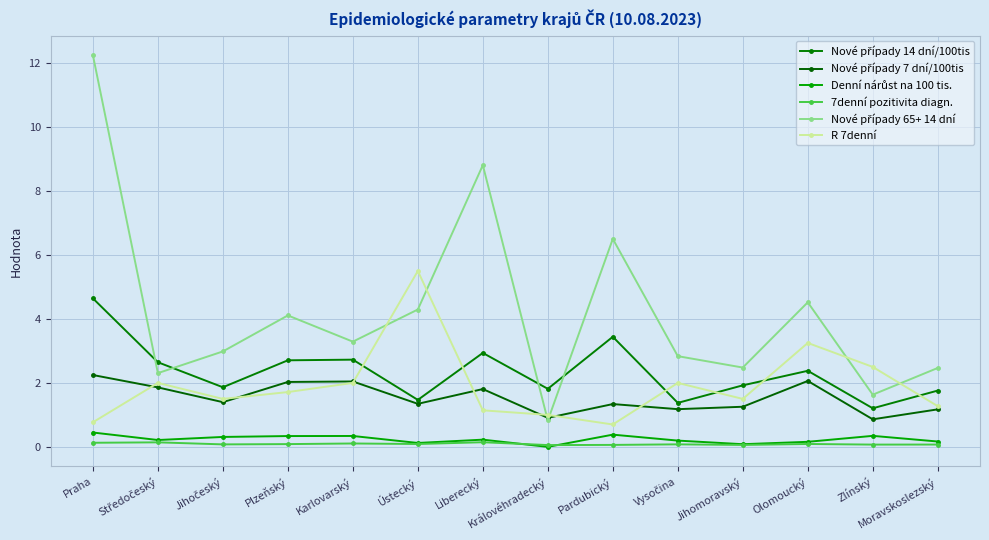

Which series has the largest range (max minus min)?

Nové případy 65+ 14 dní